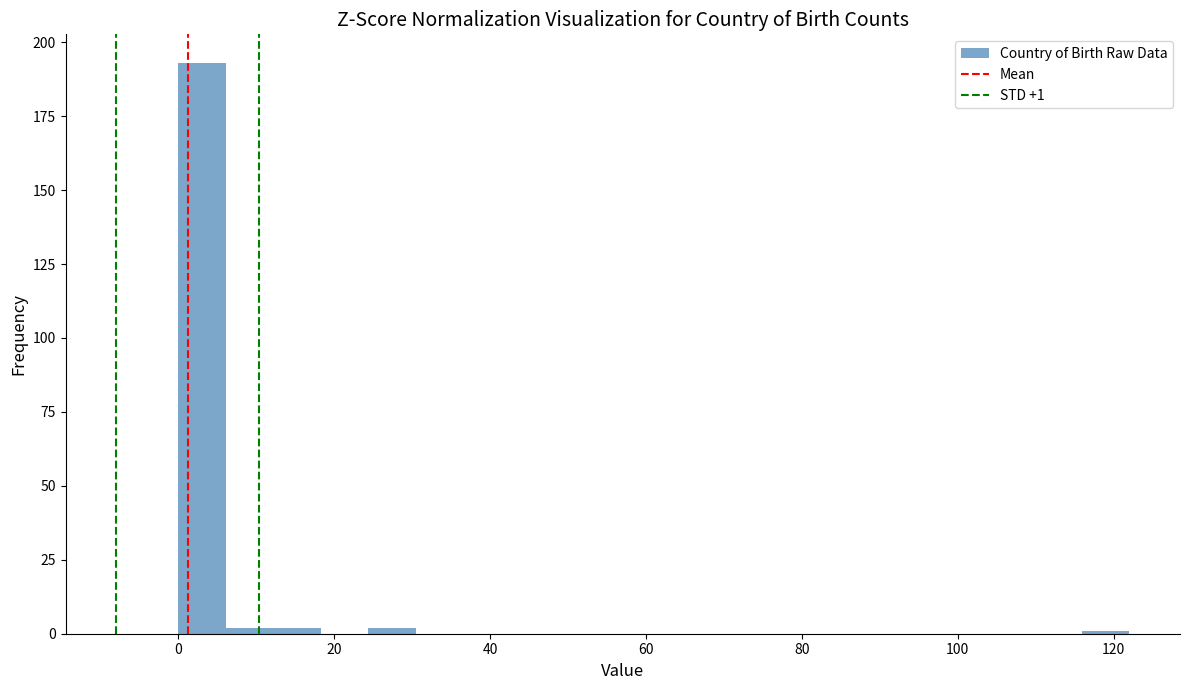

Read against the x-axis, roughly where is the centre of the tallest bar?

4